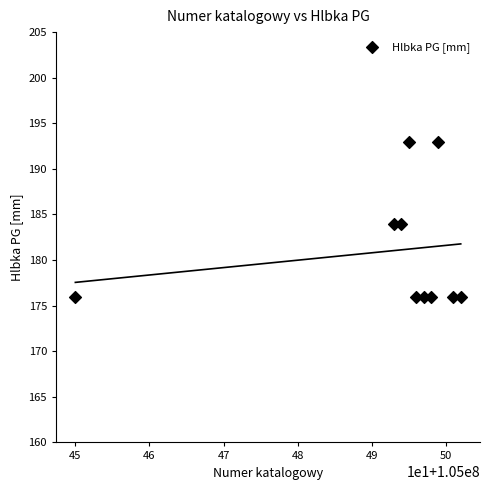

What is the range of Y values (max minus min)?

17